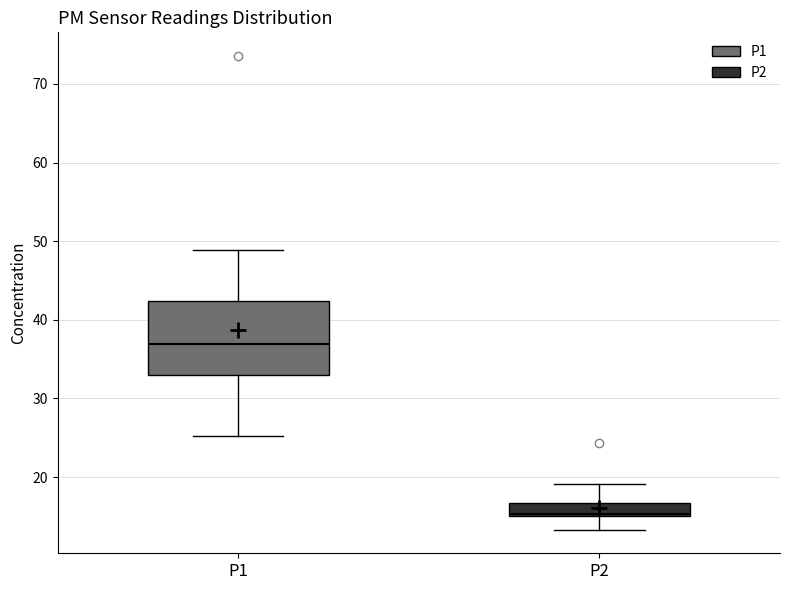

Where does the lower whisker of the box for P2 end on the y-axis? The values are not printed on the chart, so give them approximately, as read against the axis.

13